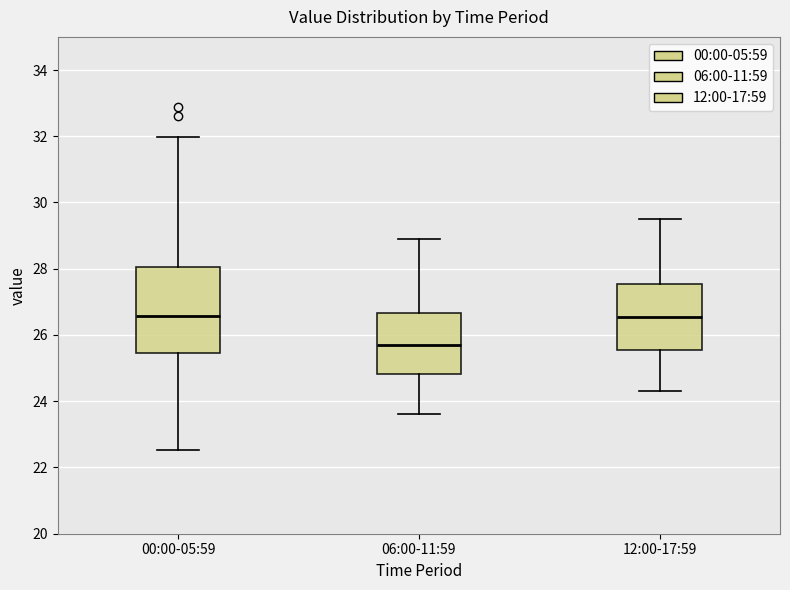

Comparing the boxes themselves (not the whiskers), which one is the tallest?

00:00-05:59